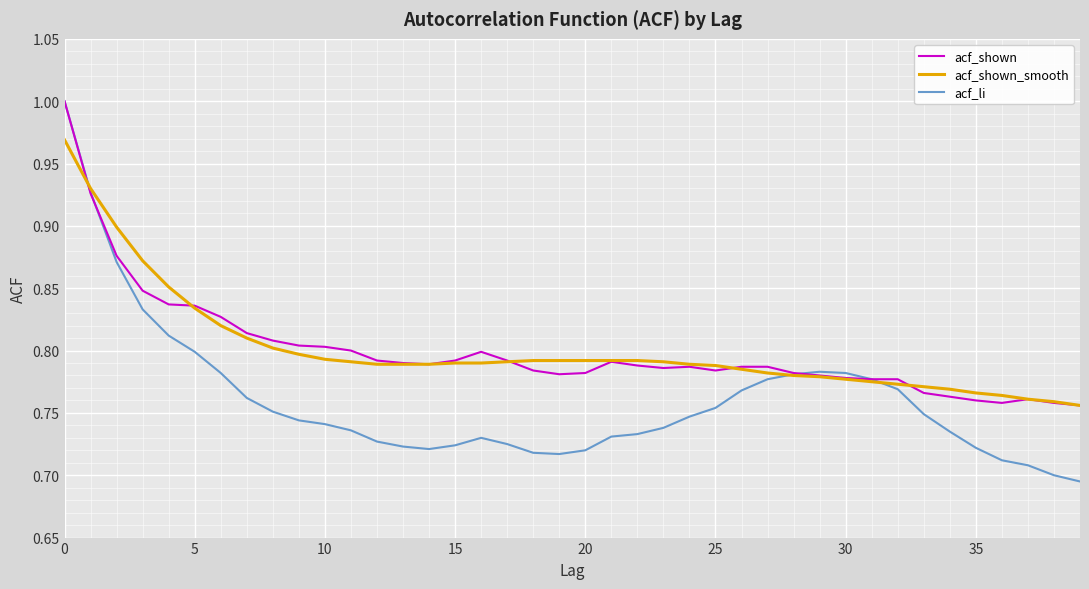

How many lines are shown in the chart?

3